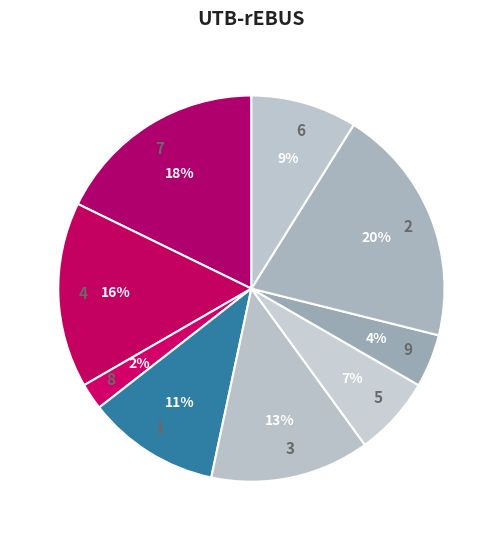

True or false: 7 accounts for 10% of the total.

False